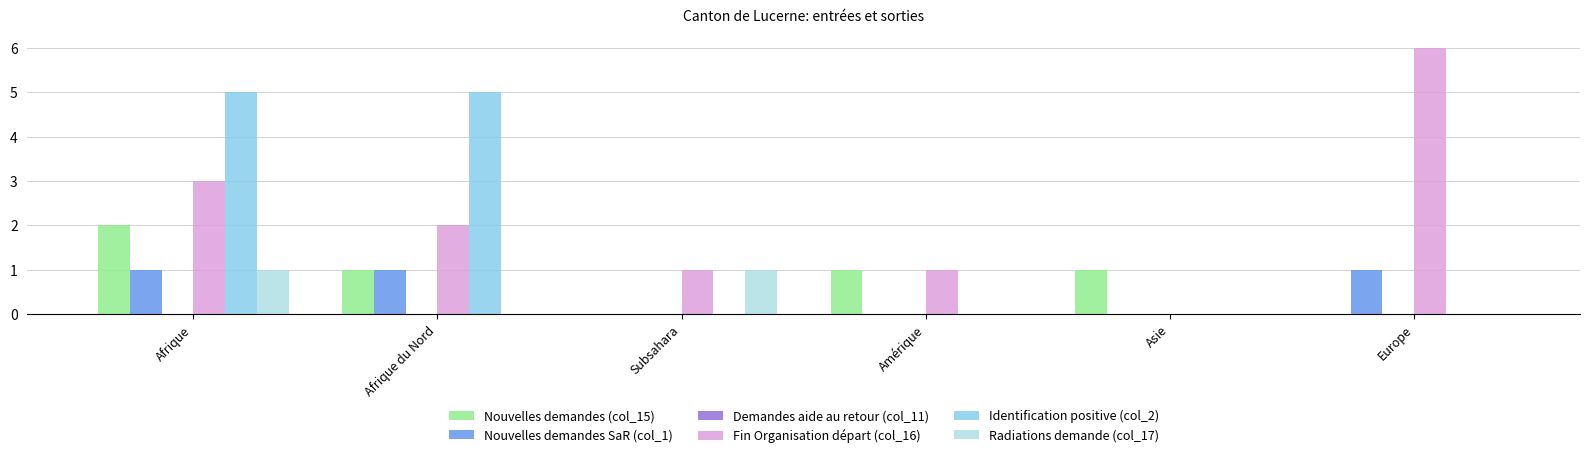

What is the sum of the Nouvelles demandes (col_15) values at Subsahara and Amérique?

1